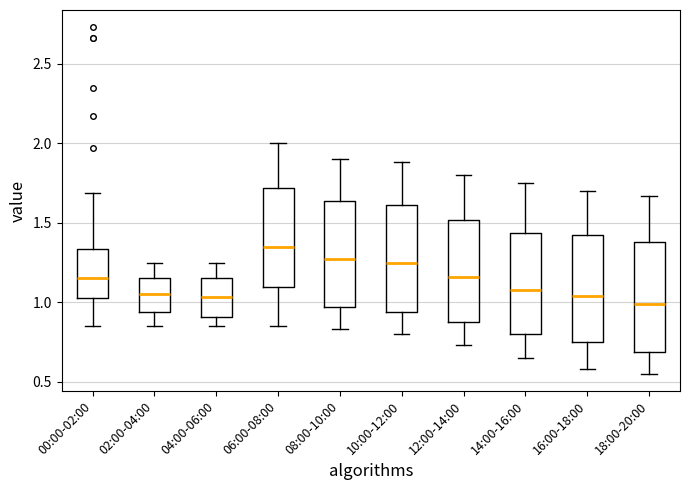

Where is the upper edge of the box for 04:00-06:00 on the y-axis? The values are not printed on the chart, so give them approximately, as read against the axis.

1.15